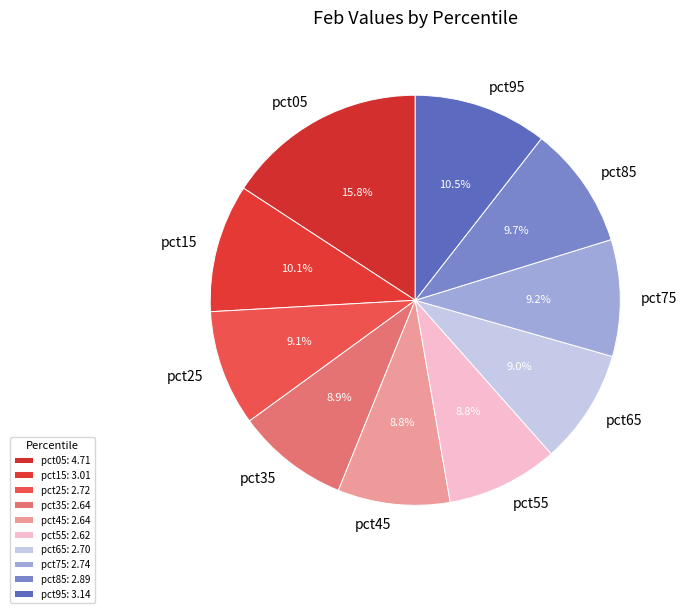

The pct95 slice represents 1% of the pie. True or false?

False